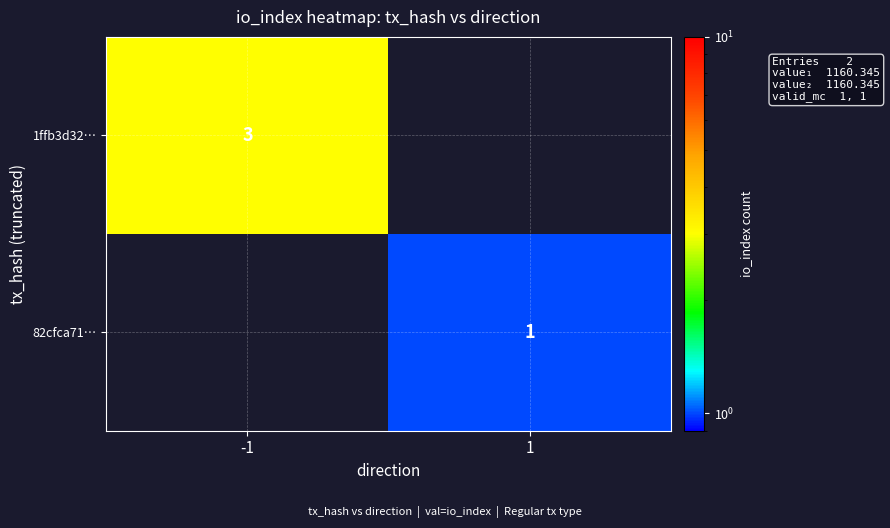

The value of 1ffb3d32… at -1 is 4. True or false?

False